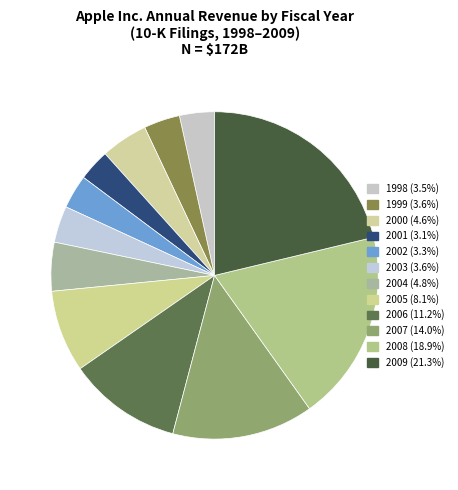

How many slices are in this pie chart?

12